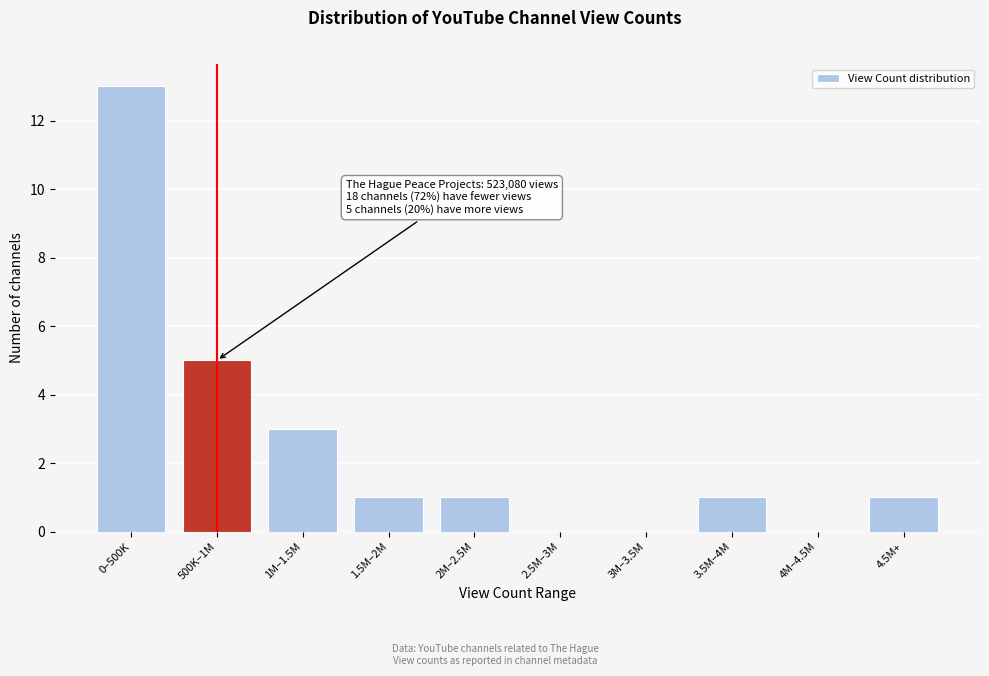

Reading left to right, extract all data points from this chart.

0–500K=13	500K–1M=5	1M–1.5M=3	1.5M–2M=1	2M–2.5M=1	2.5M–3M=0	3M–3.5M=0	3.5M–4M=1	4M–4.5M=0	4.5M+=1